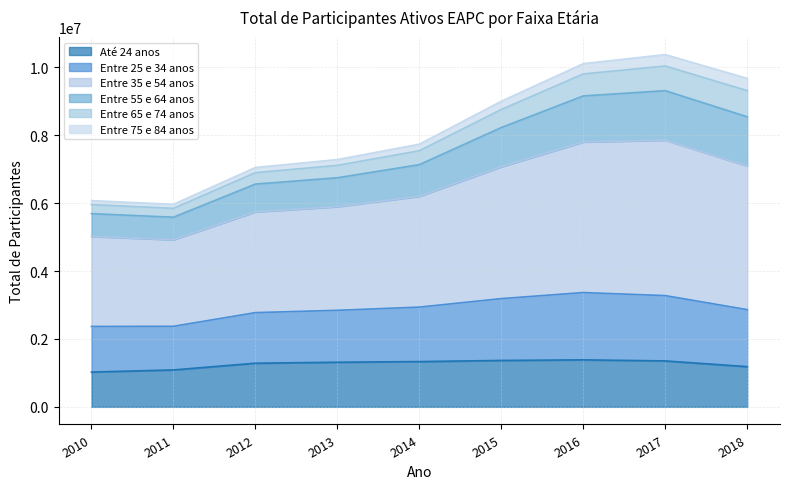

What is the highest value of the Até 24 anos series?

1384646